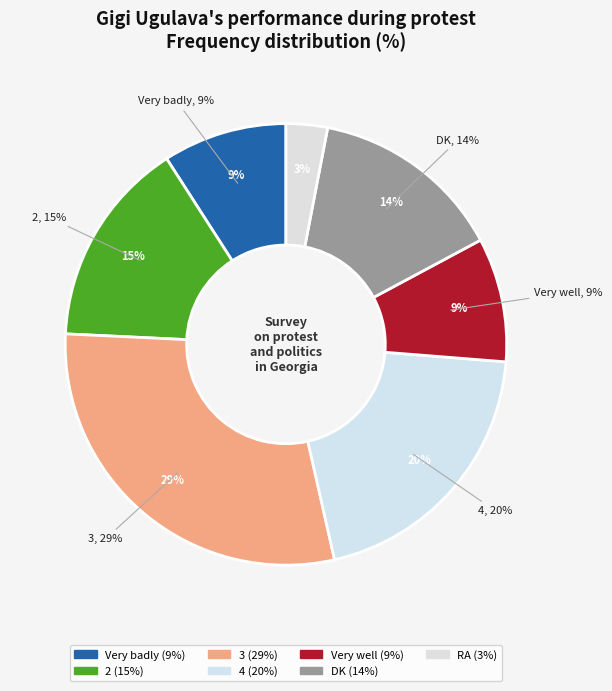

Does any single category account for the majority?

No